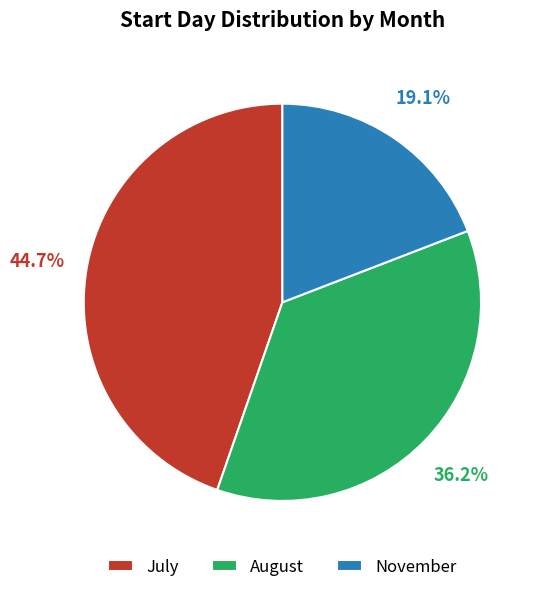

What percentage is NOT represented by July?

55.3%